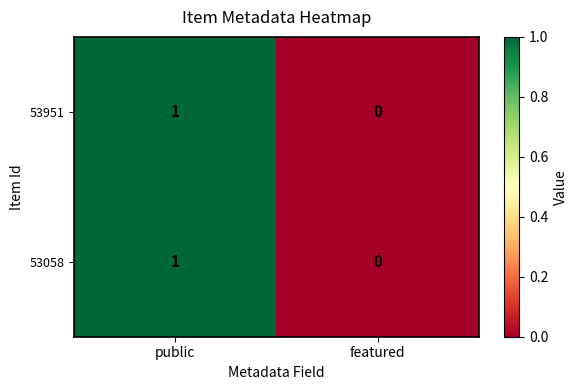

At which category does the chart reach its minimum across all series?

featured